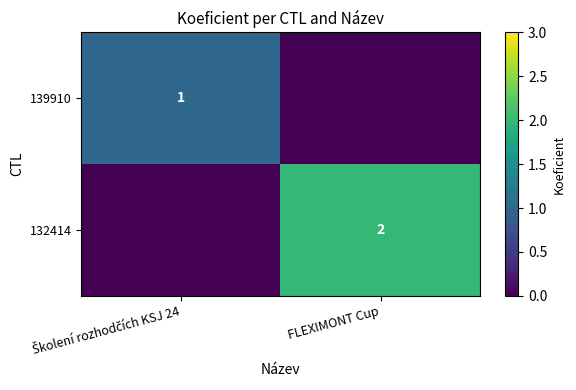

True or false: 132414 has a value of 2 at FLEXIMONT Cup.

True